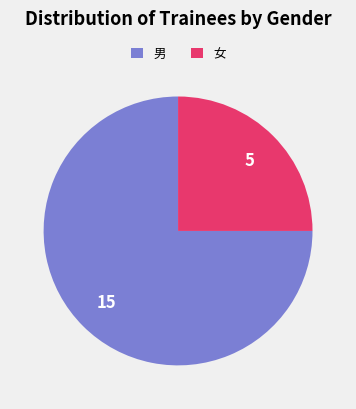

Which category has the biggest portion of the pie?

男